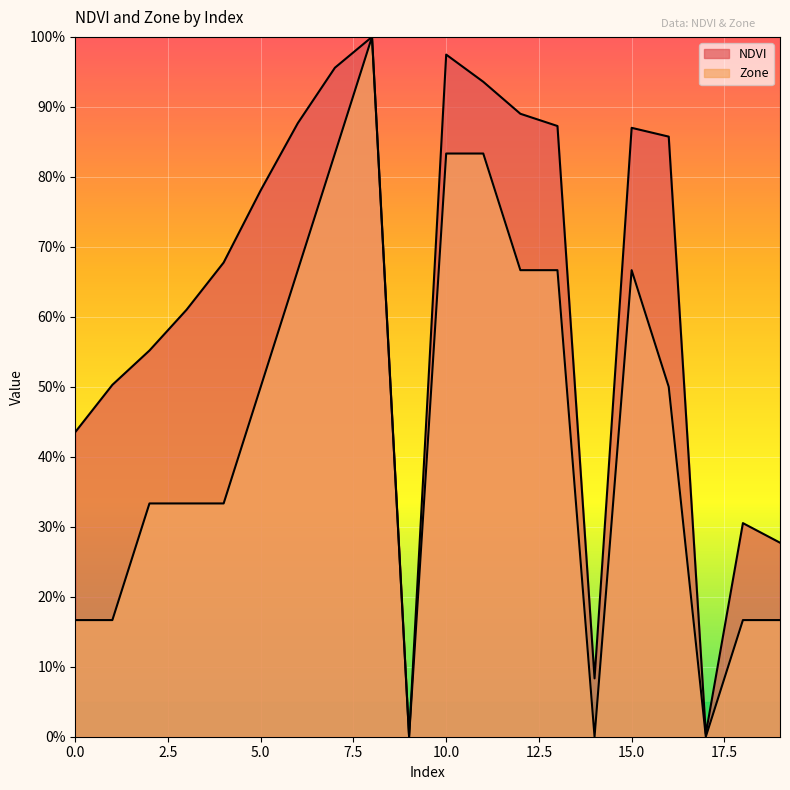

True or false: Zone has a value of 0.2 at 18.

False